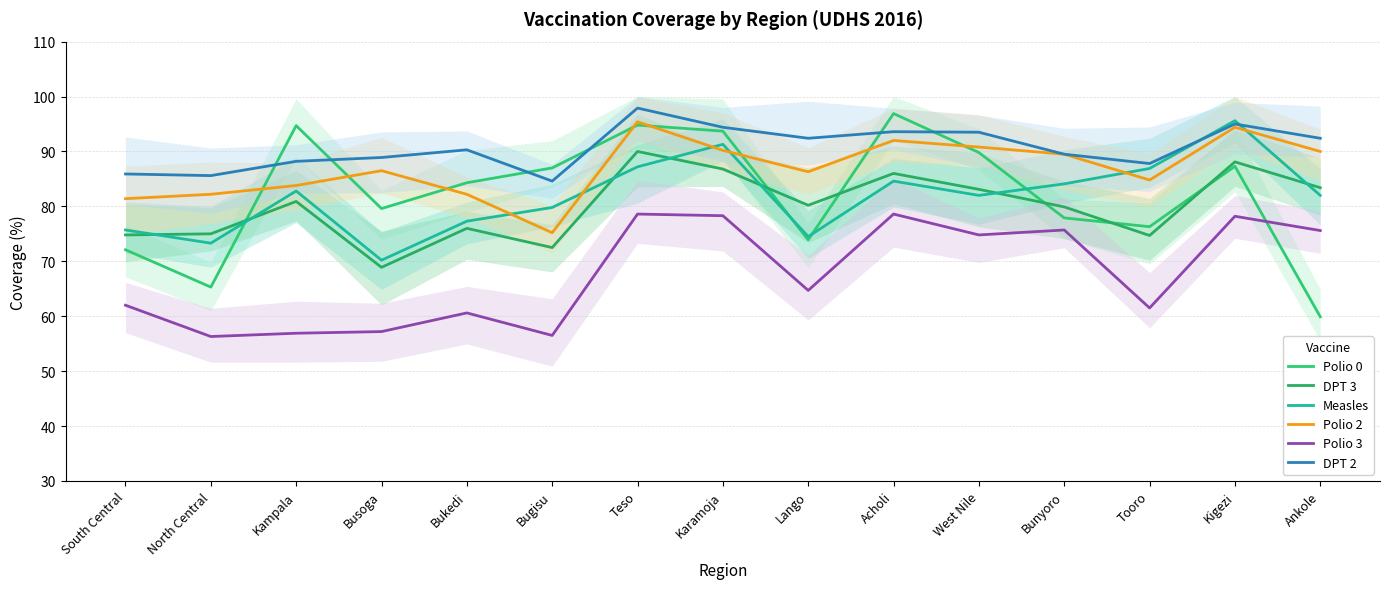

Where is Polio 2 nearest to the value 85?

Tooro